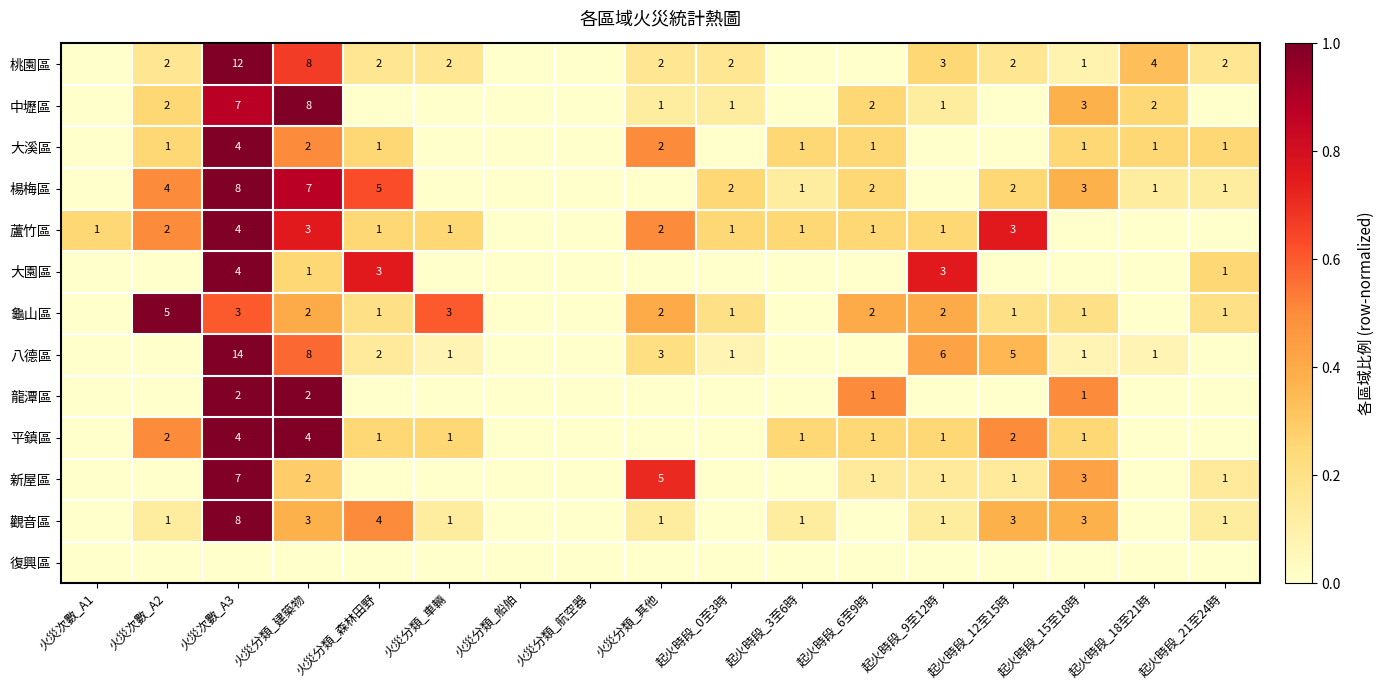

The value of 新屋區 at 起火時段_9至12時 is 0. True or false?

False